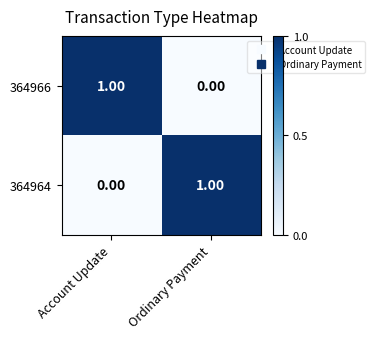

At which label is 364966 closest to 0?

Ordinary Payment